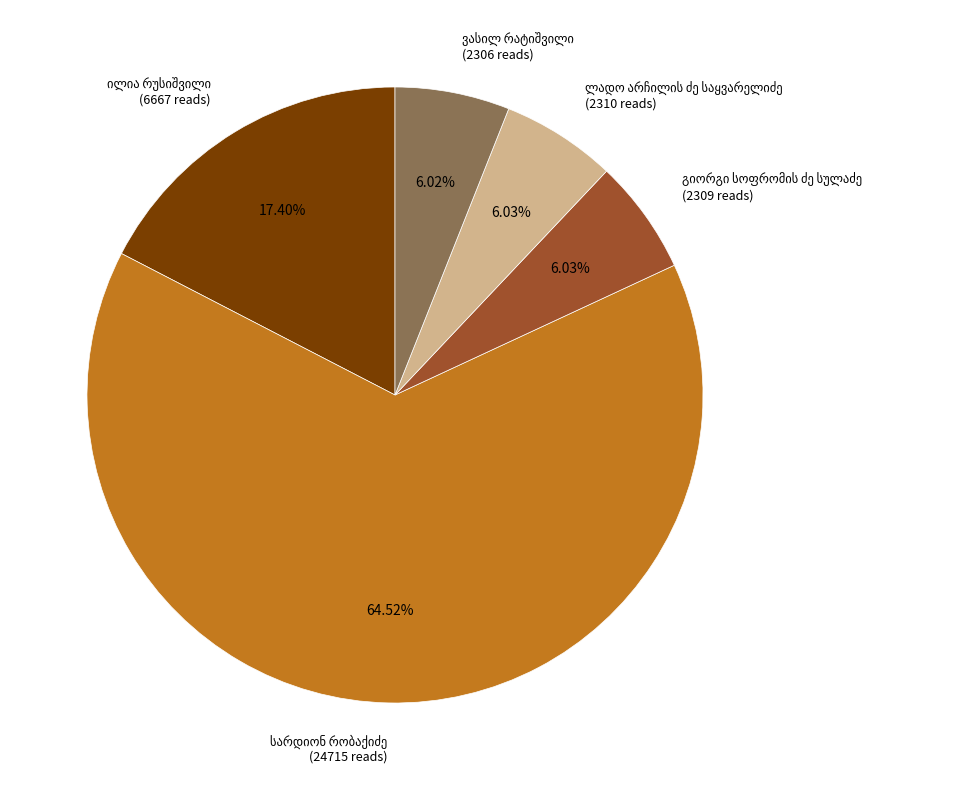

To the nearest percent, what is the average slice percentage?

20%